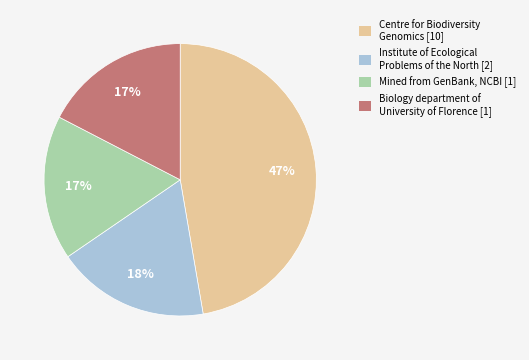

To the nearest percent, what is the difference between the largest and smallest slice percentages?

30%